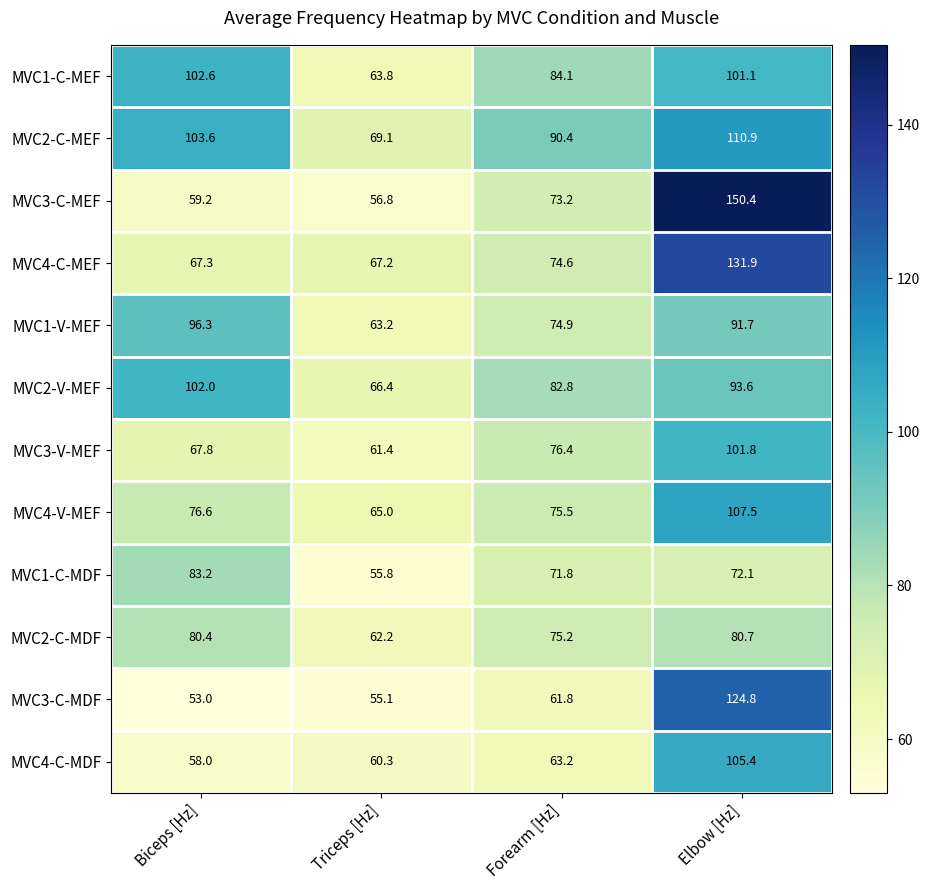

At which category is the sum across all series the highest?

Elbow [Hz]